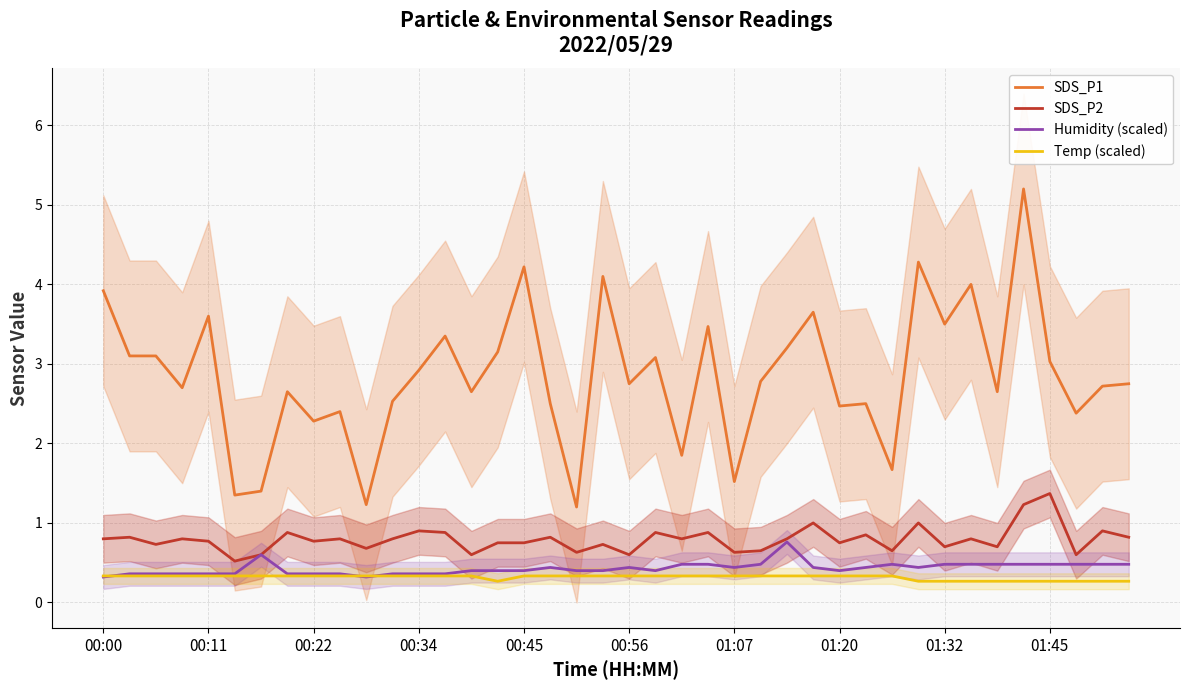

Which series has the largest total across all categories?

SDS_P1